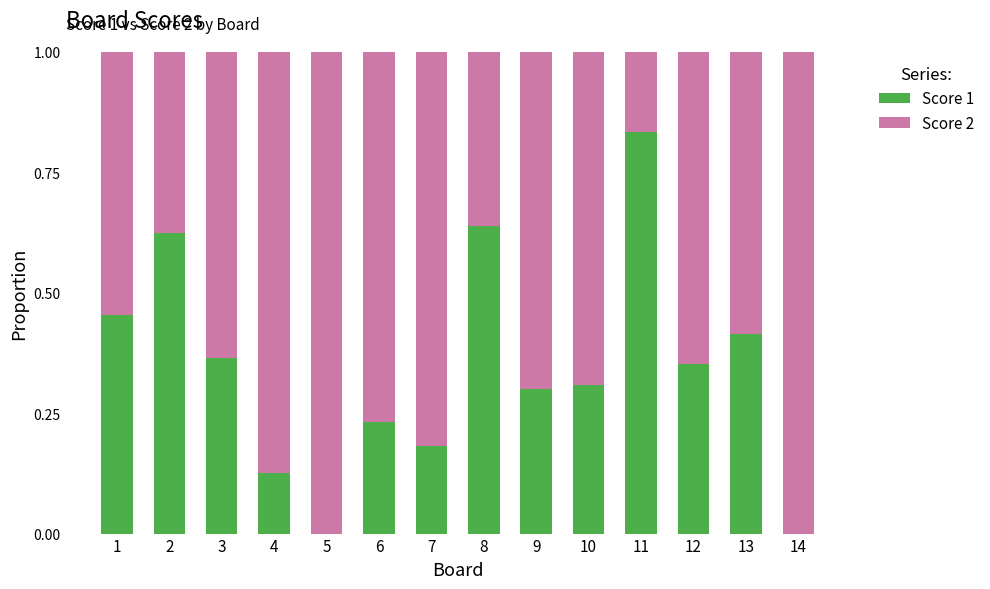

Count the number of data series in this chart.

2